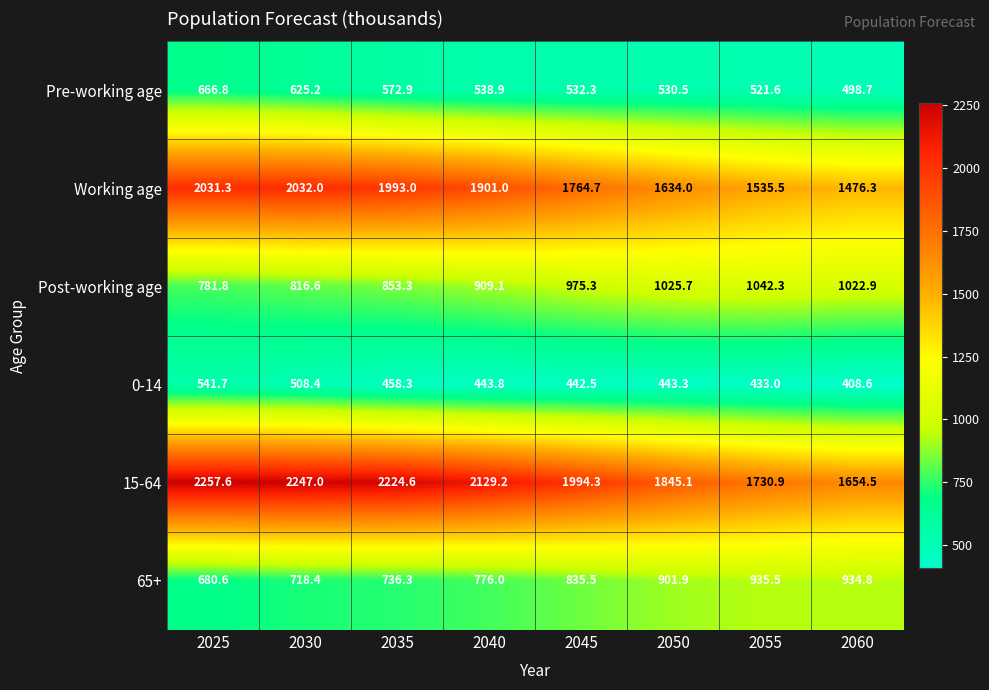

Count the number of categories in the chart.

8